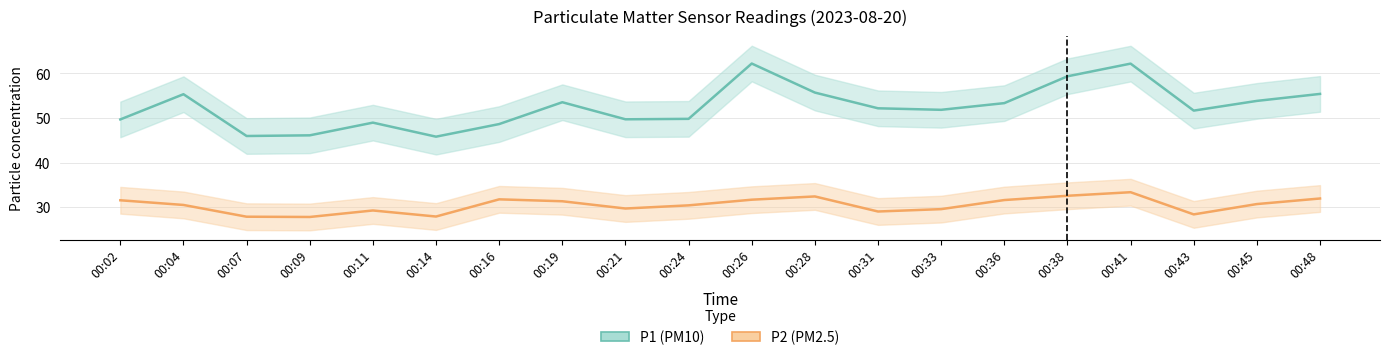

True or false: P1 and P2 cross at least once.

False